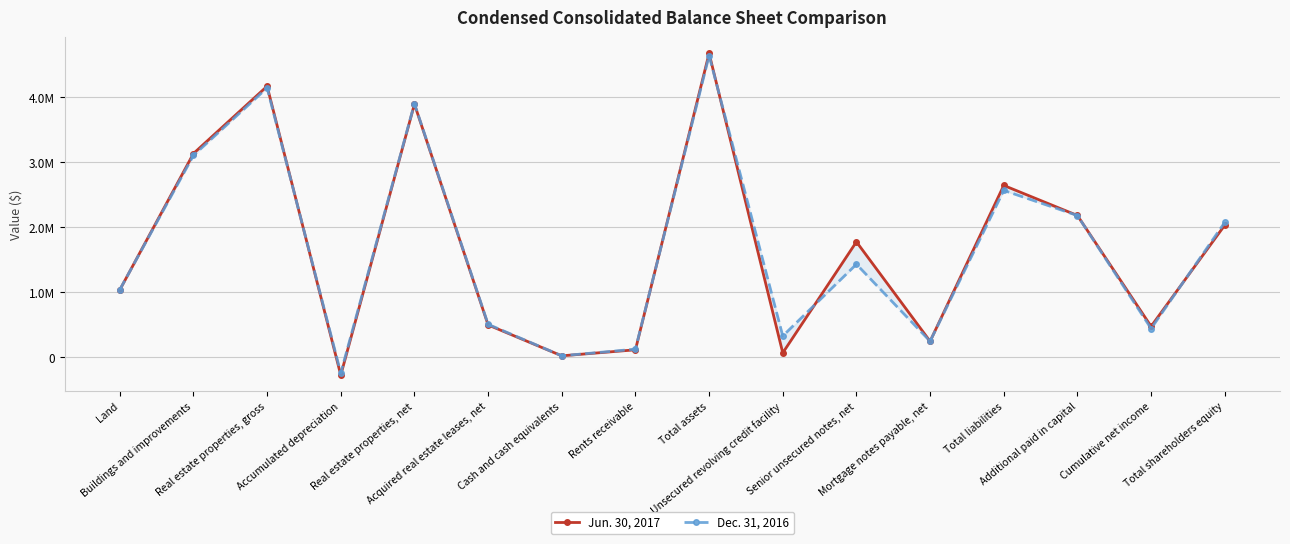

True or false: Dec. 31, 2016 has a value of 2661047 at Real estate properties, net.

False